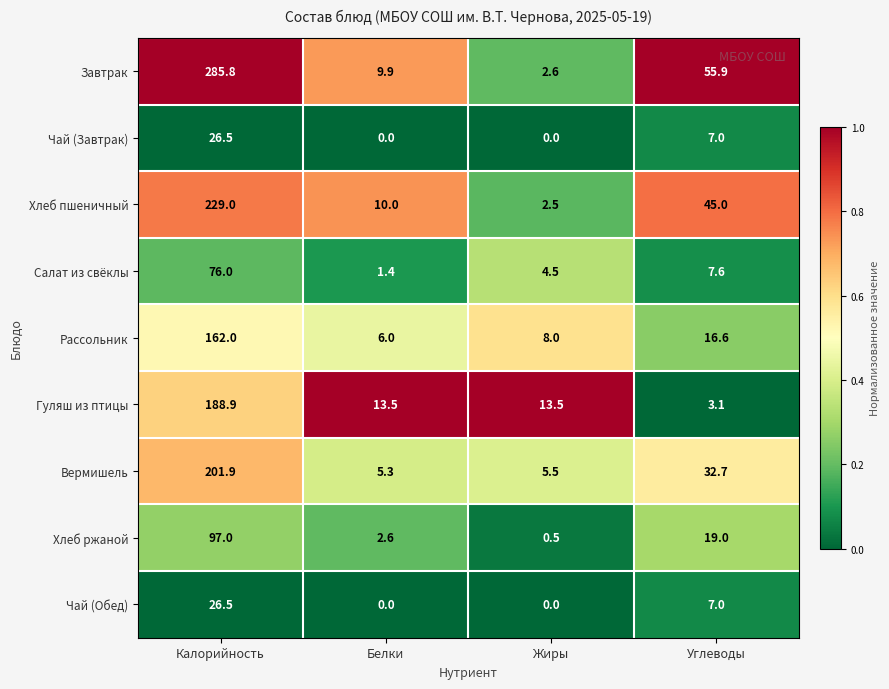

Rank the categories by Хлеб ржаной value from highest to lowest.

Калорийность, Углеводы, Белки, Жиры